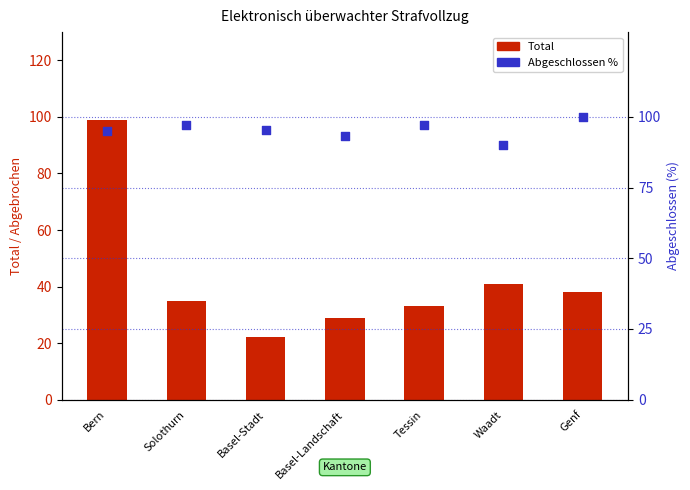

What is the total value across all series at Solothurn?

132.1